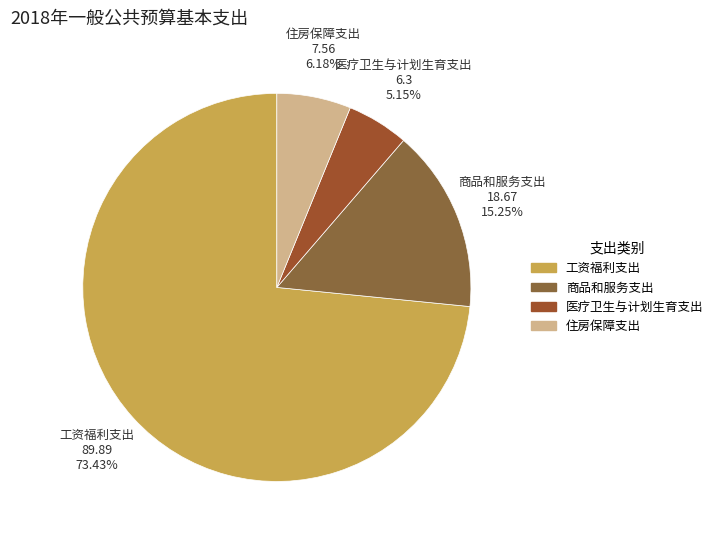

To the nearest percent, what portion does 工资福利支出 represent?

73%